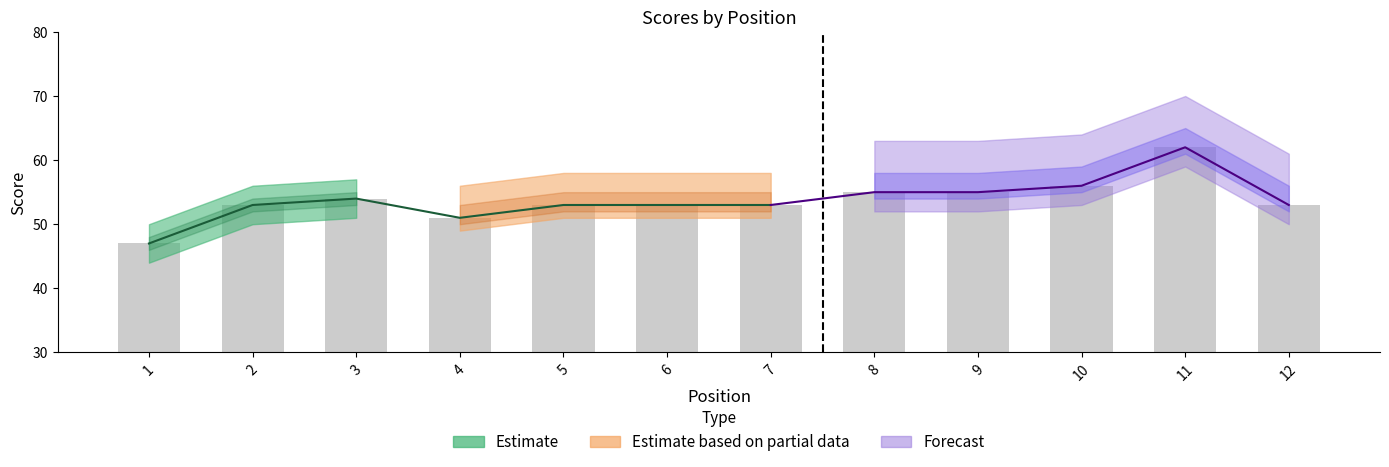

How many groups of bars are there?

12